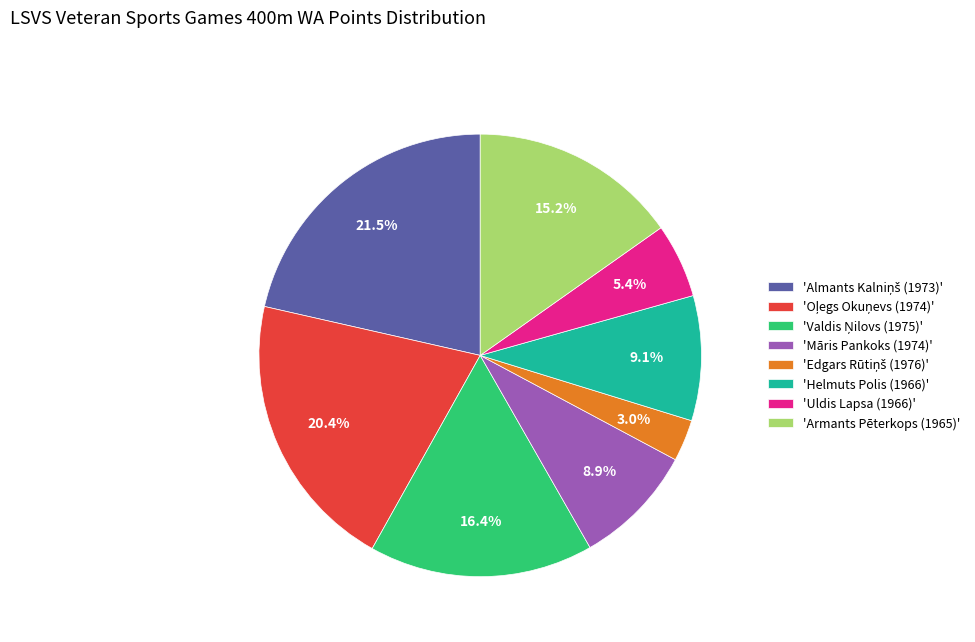

Is 'Helmuts Polis (1966)' the majority of the pie?

No